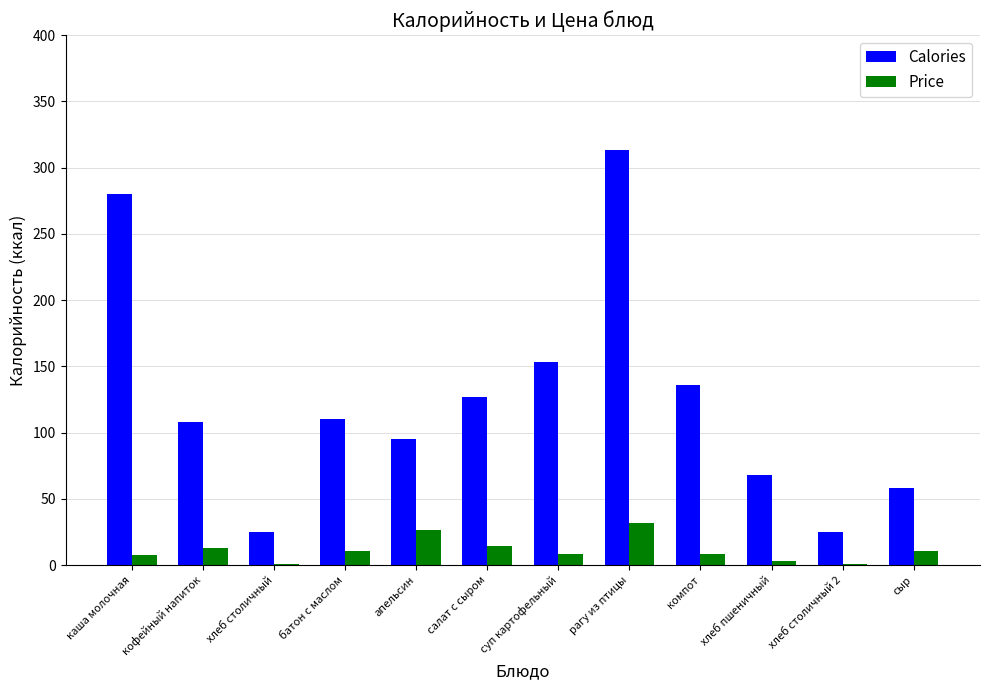

What is the maximum value for Price?

31.4